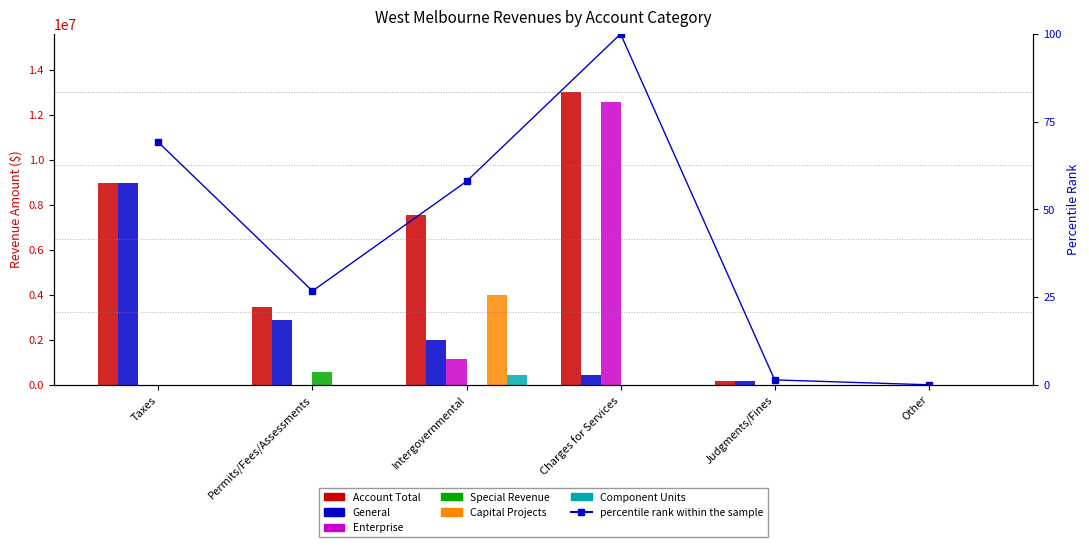

What is the highest value of the Capital Projects series?

3991000